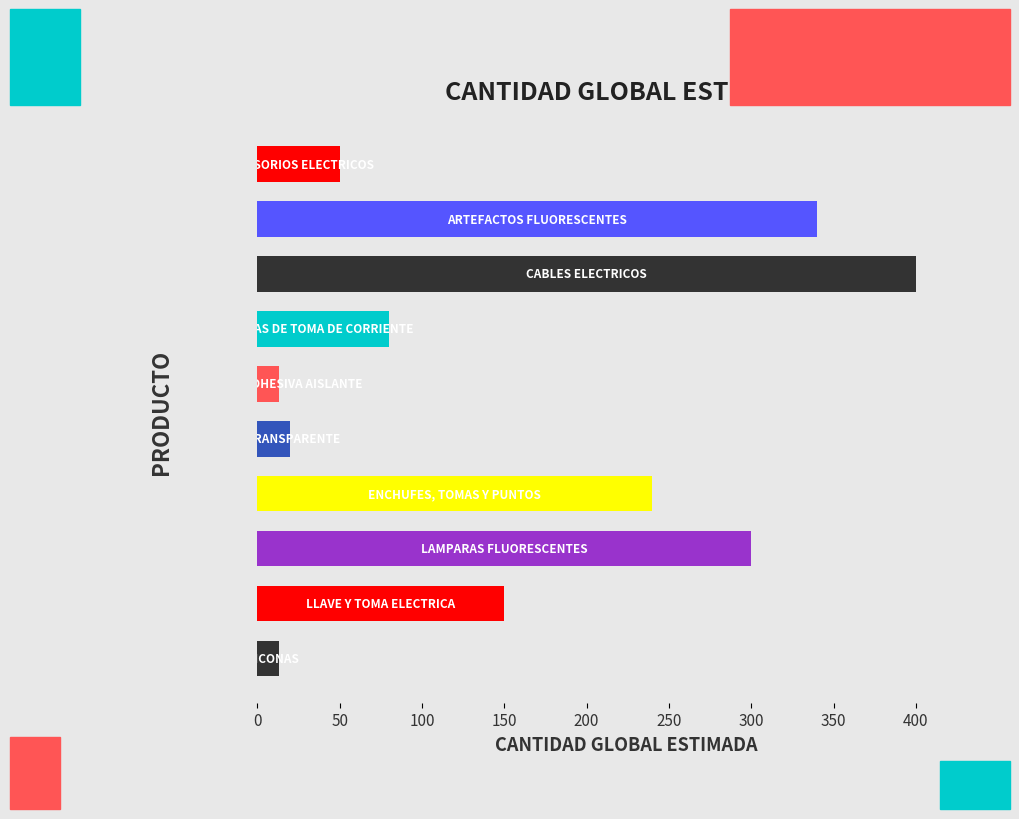

What is the maximum value shown in the chart?

400